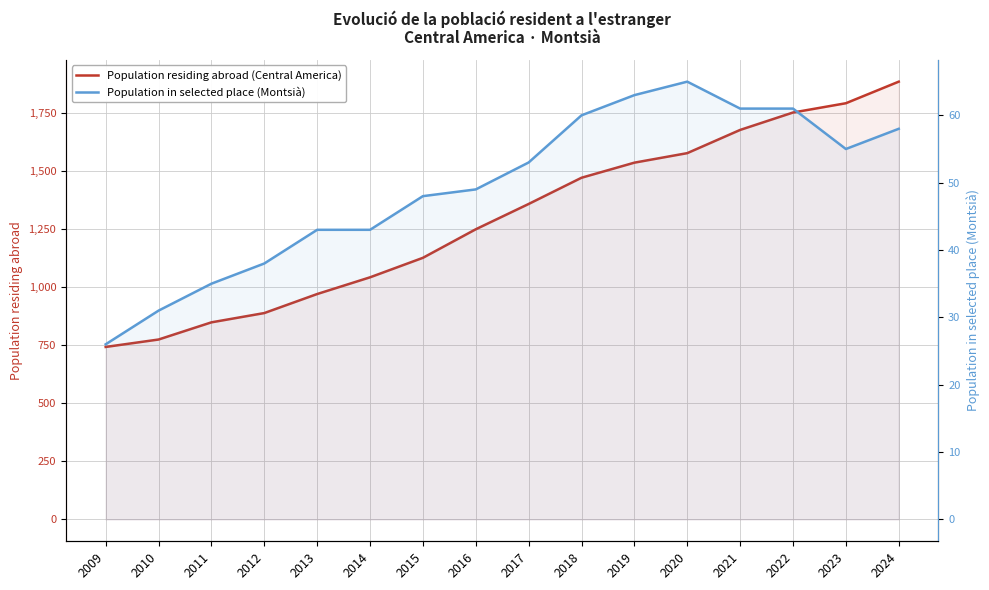

The Population residing abroad (Central America) series shows 889 at 2012. True or false?

True